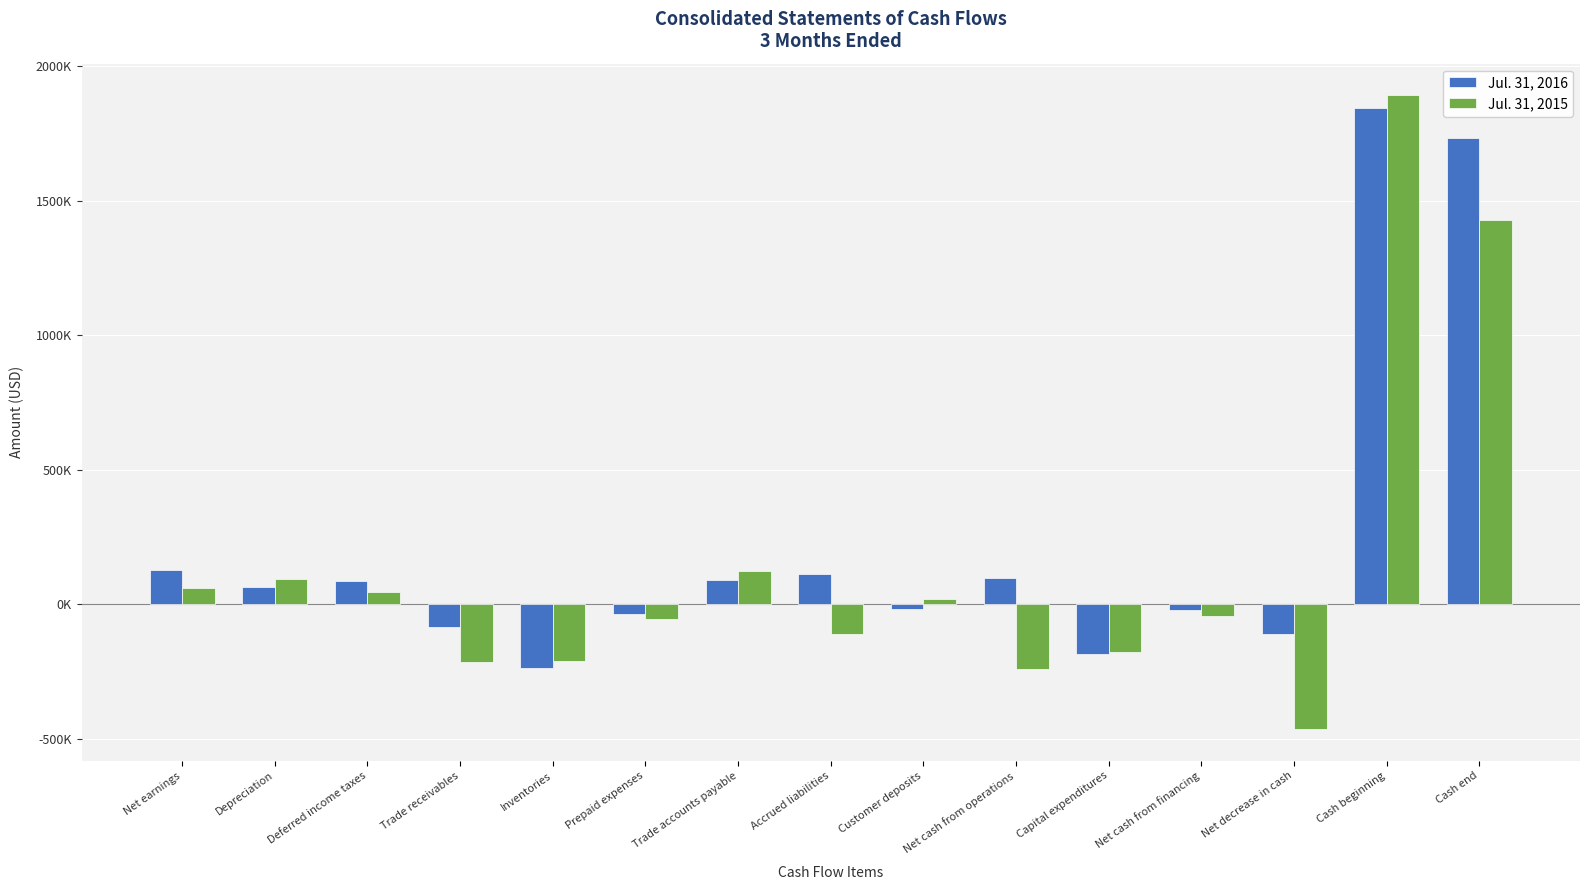

Does the chart contain stacked bars?

No